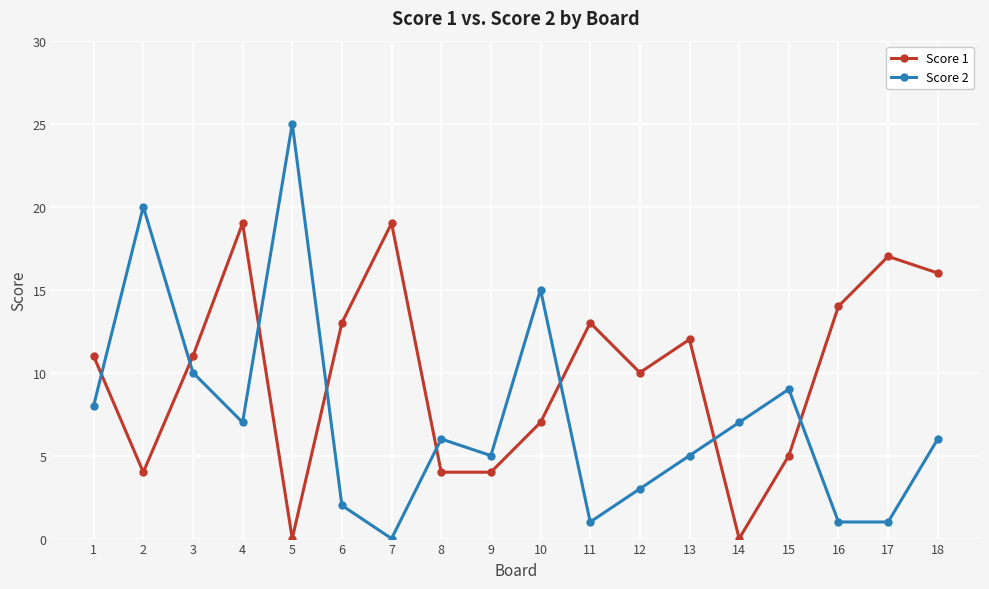

What is the difference between the Score 1 values at 6 and 10?

6